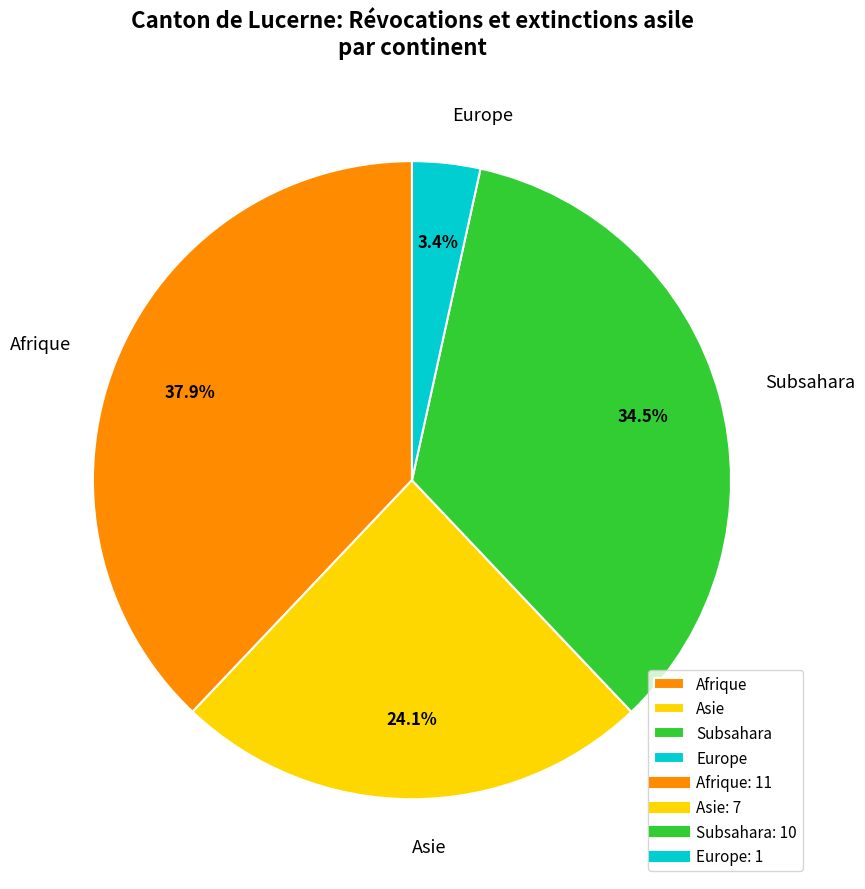

Between Afrique and Asie, which is larger?

Afrique